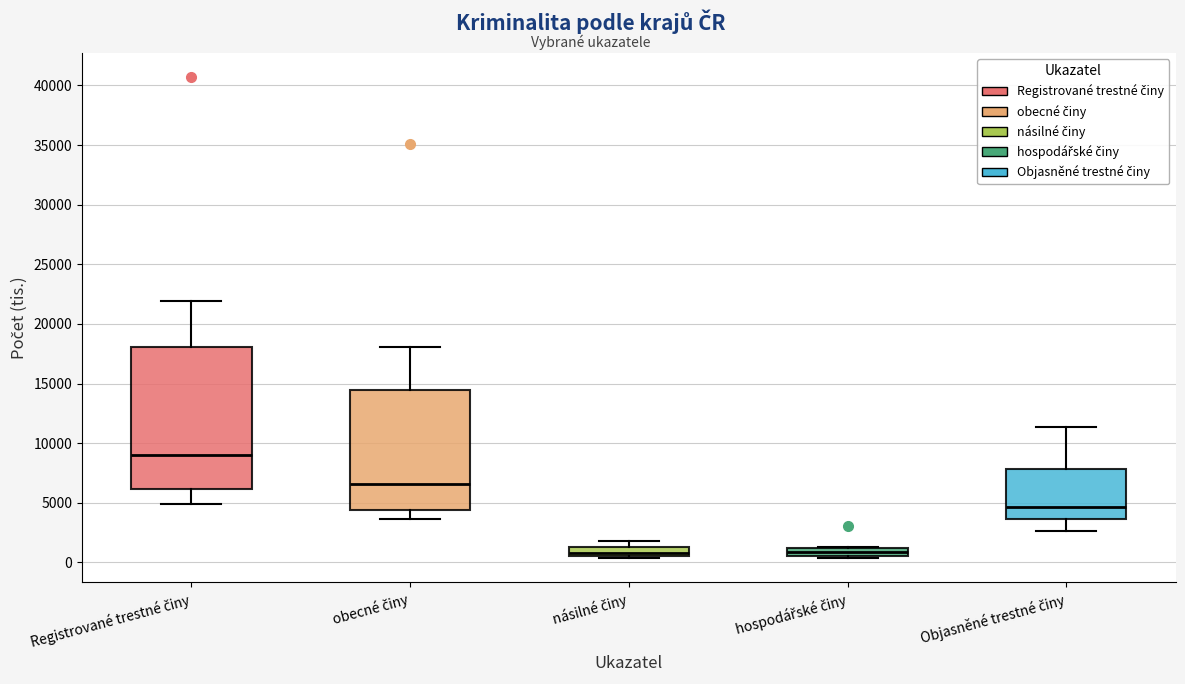

Where does the lower whisker of the box for obecné činy end on the y-axis? The values are not printed on the chart, so give them approximately, as read against the axis.

3500